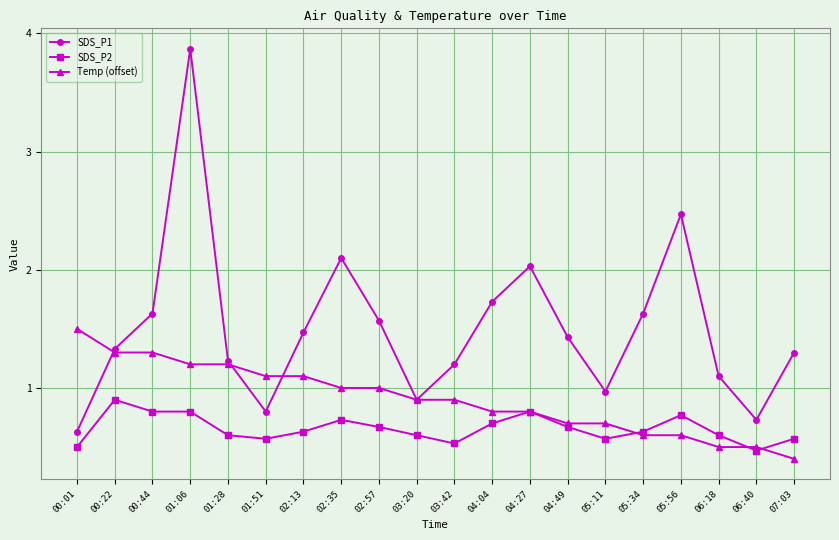

At which label is Temp (offset) closest to 0?

07:03